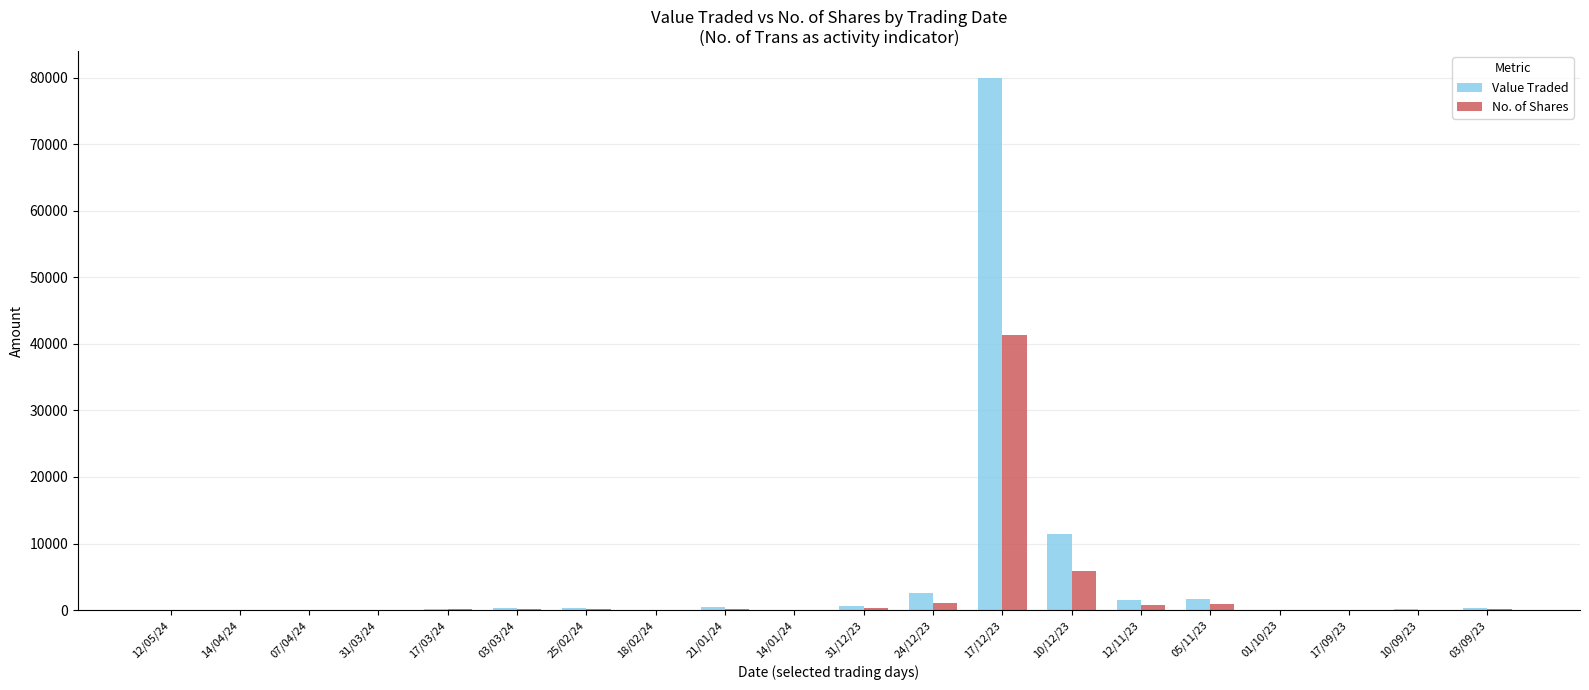

Which category has the highest value across all series?

17/12/23